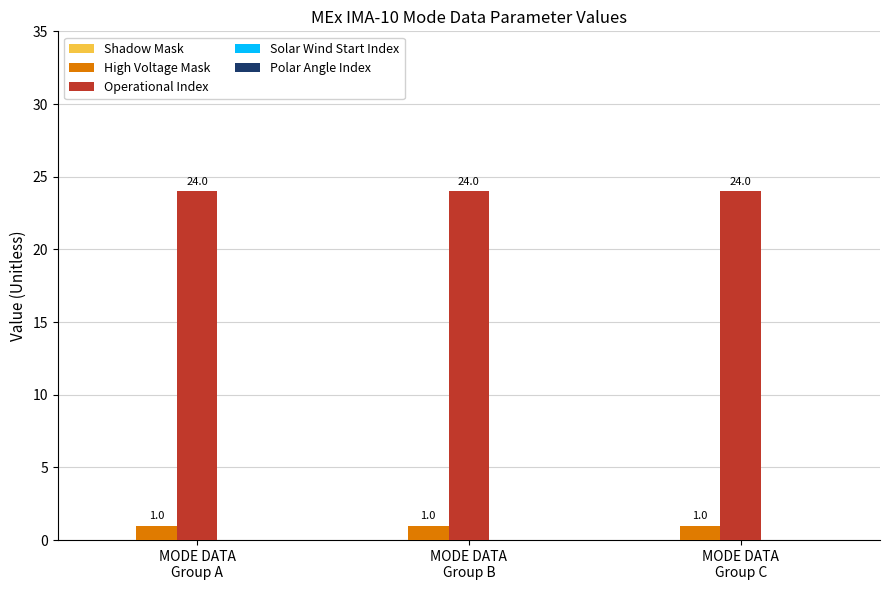

How many bars are there in total?

6